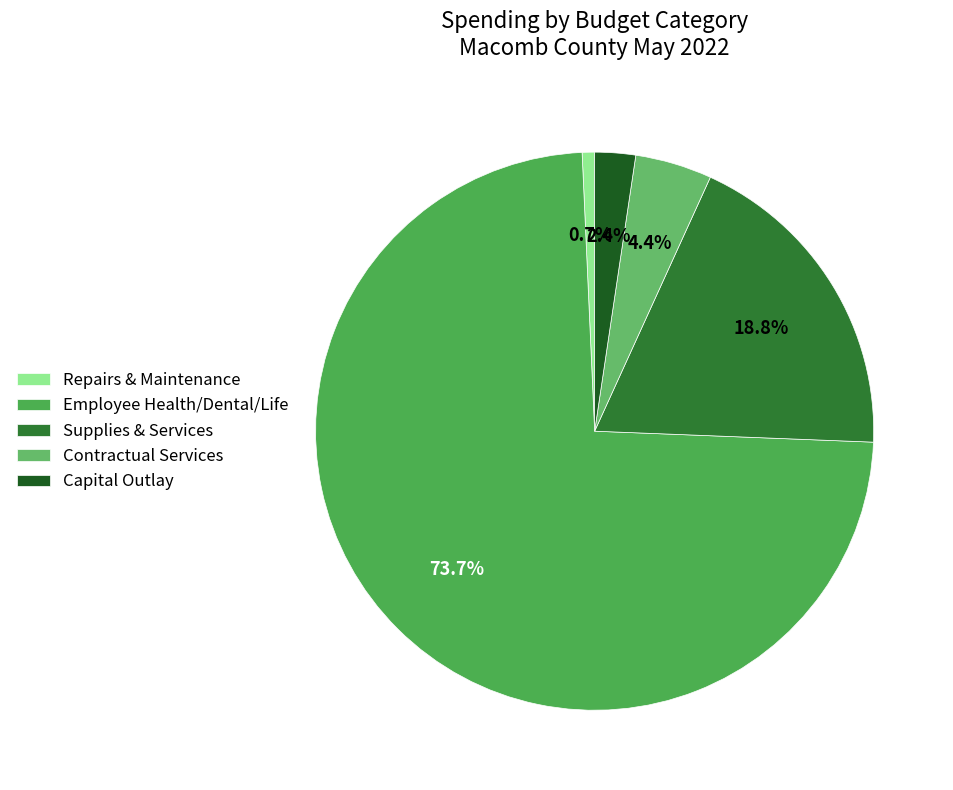

Is Contractual Services the majority of the pie?

No